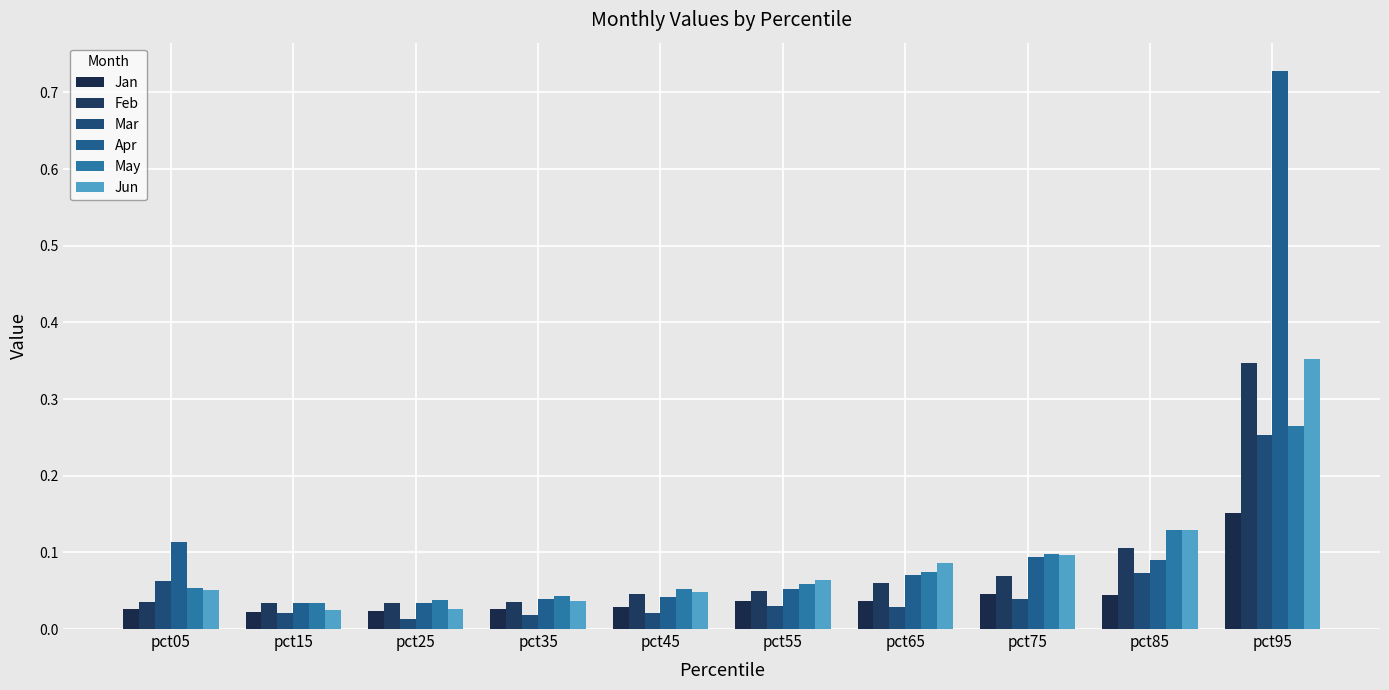

At which category does the chart reach its peak across all series?

pct95